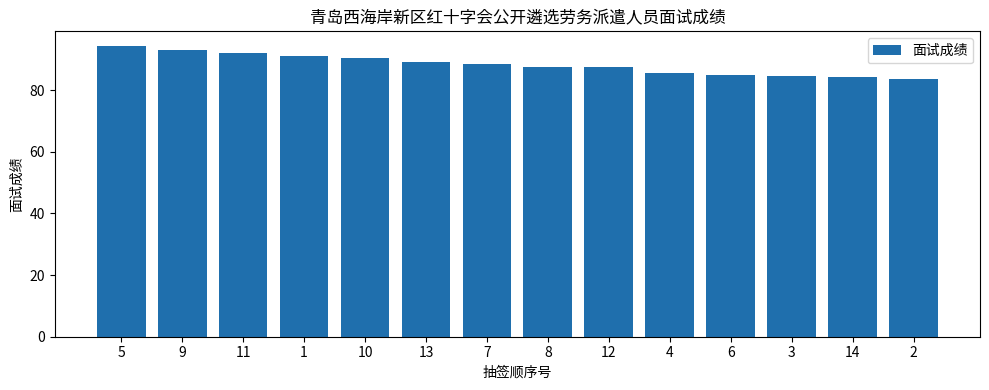

The chart shows a value of 112.5 at 4. True or false?

False